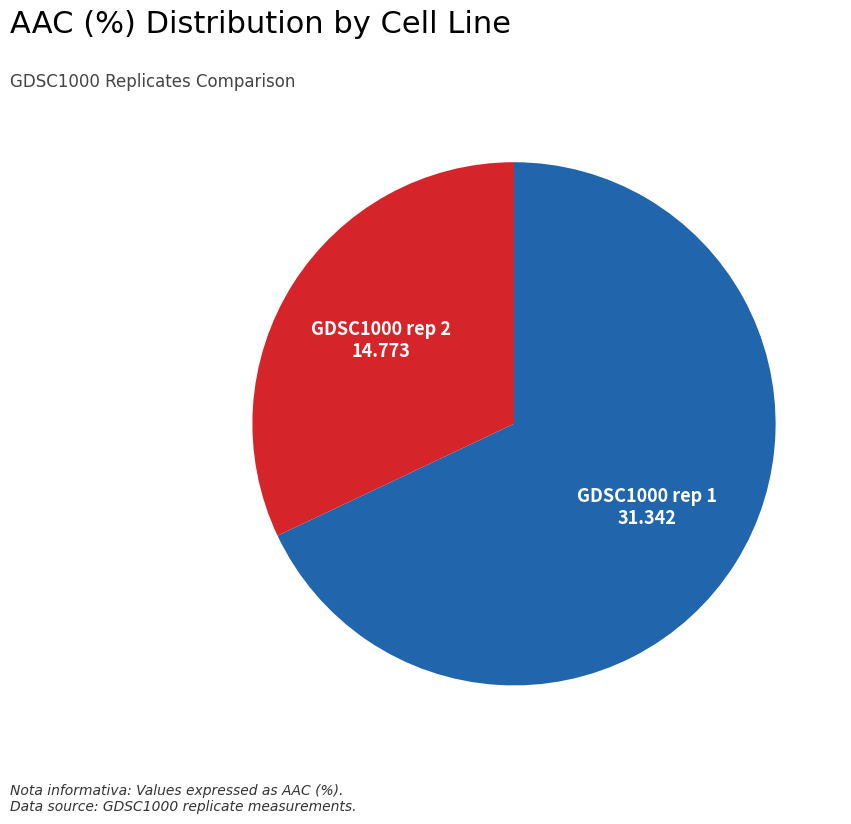

Count the number of slices in the pie.

2